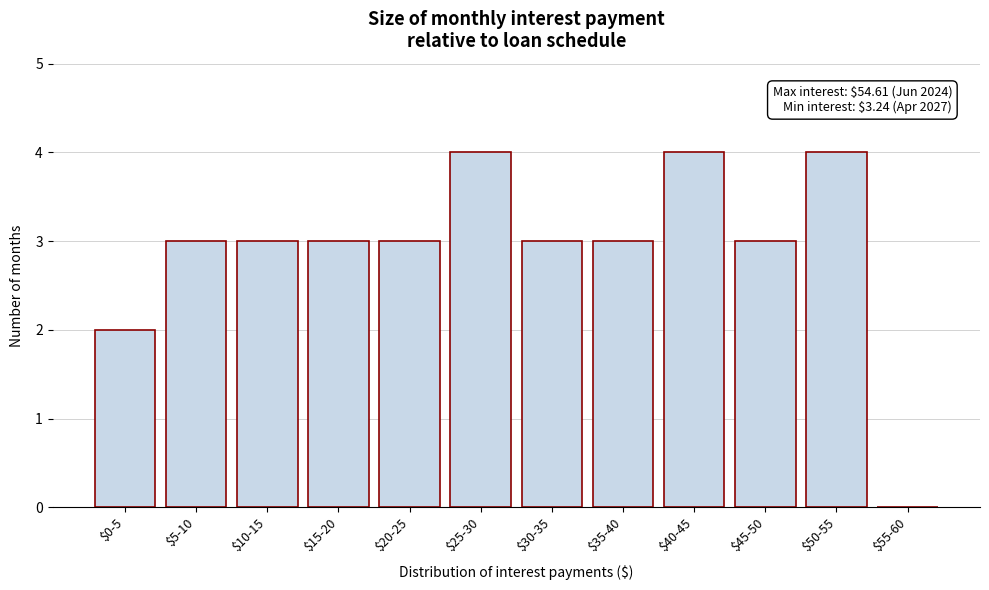

True or false: the data shows 3 at $35-40.

True